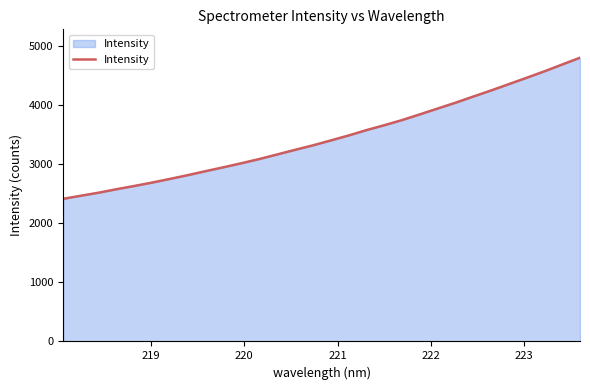

What is the smallest value displayed?

2411.7